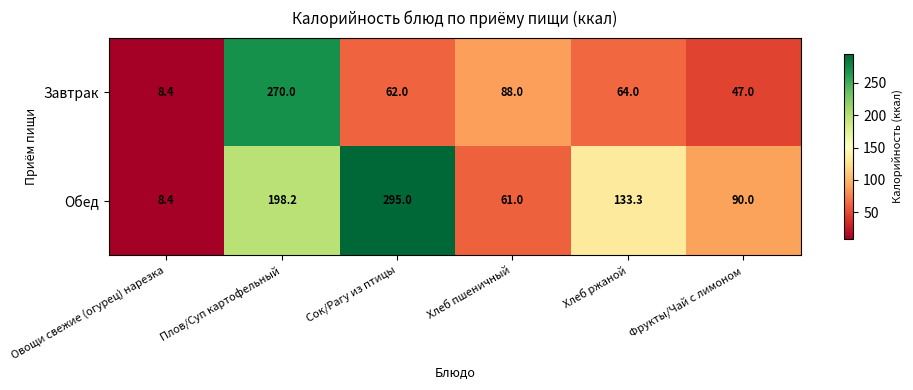

Reading left to right, what are all the values shown in this chart?

Завтрак: 8.4	270.0	62.0	88.0	64.0	47.0
Обед: 8.4	198.2	295.0	61.0	133.3	90.0